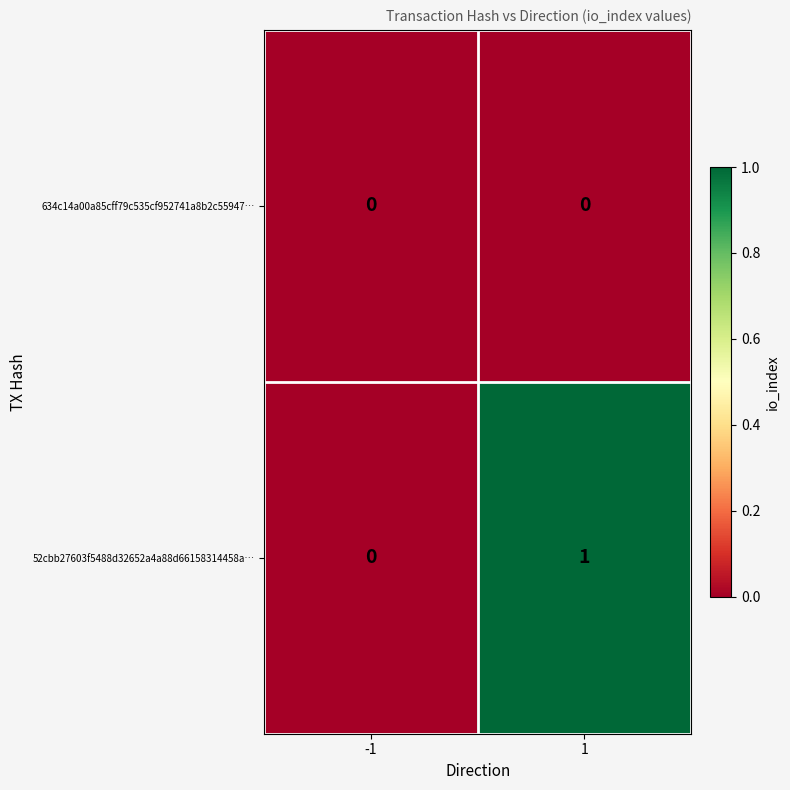

Which series has the largest range (max minus min)?

52cbb27603f5488d32652a4a88d66158314458a…